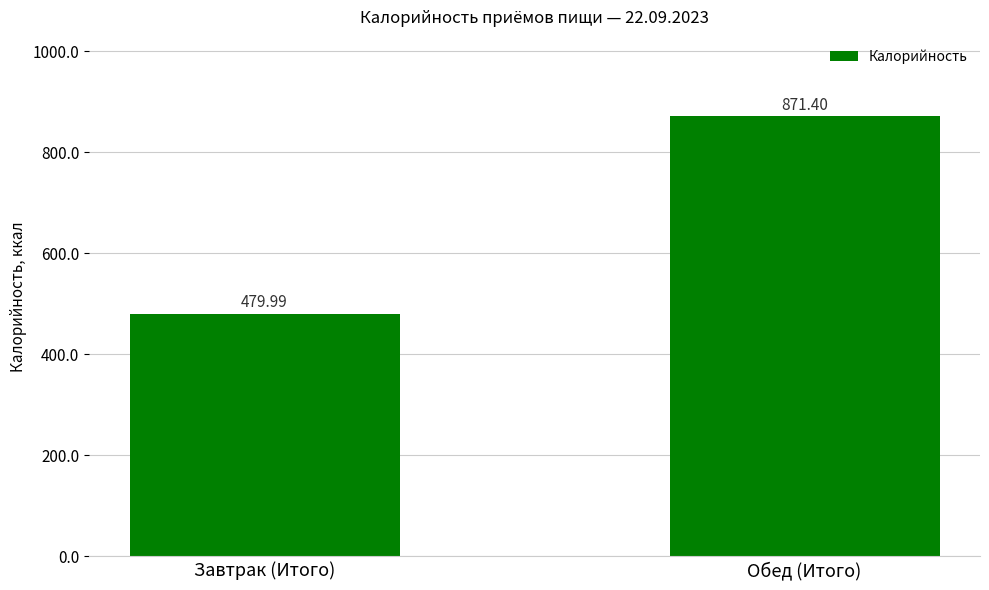

How many data points does each series have?

2